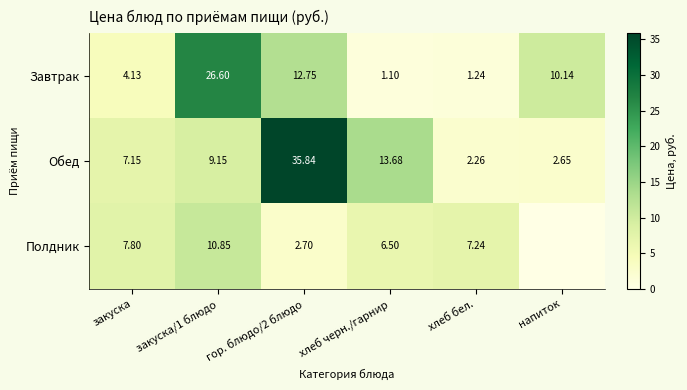

What is the spread (max minus min) of values at закуска/1 блюдо?

17.5